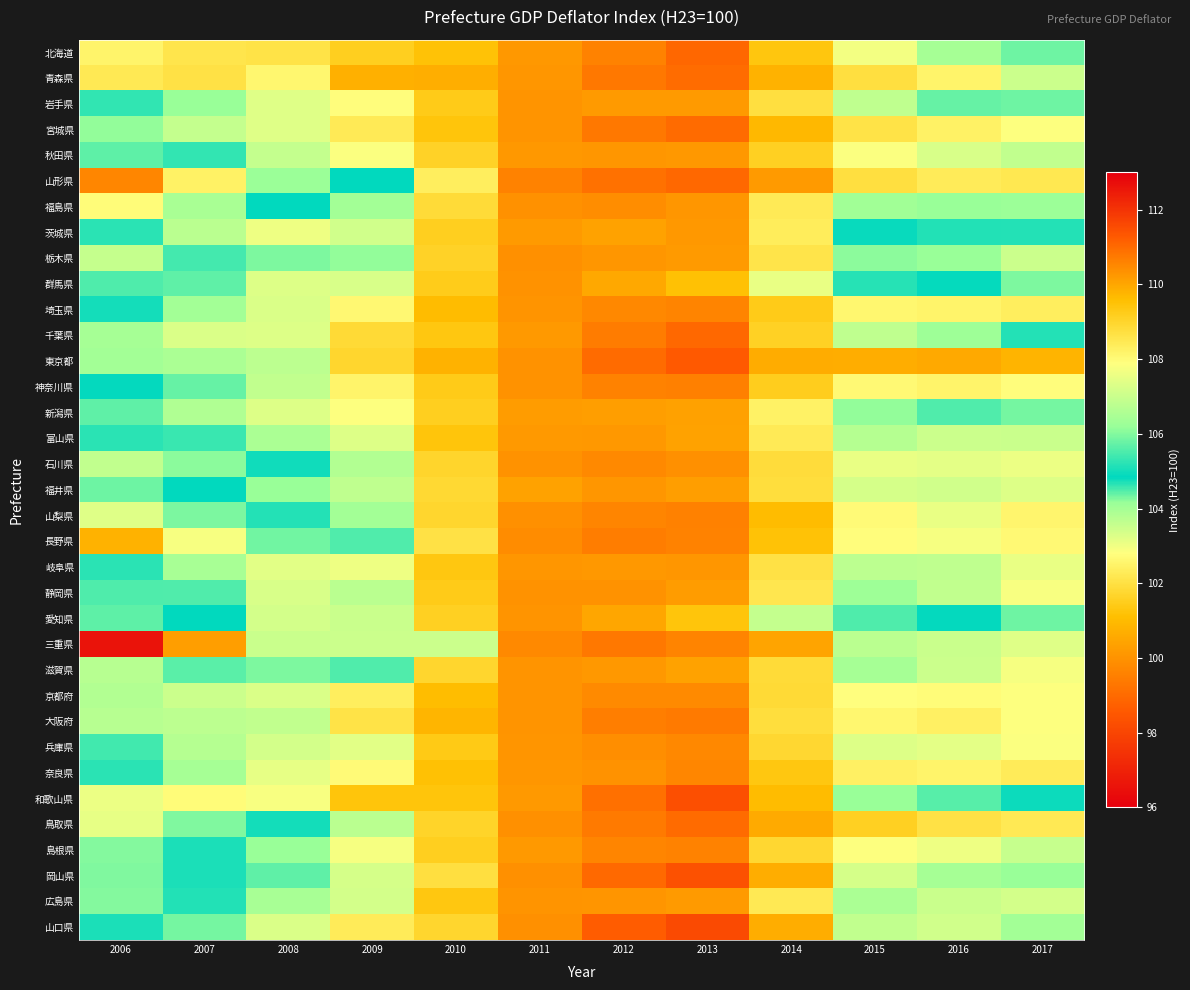

How many categories are shown in the chart?

12